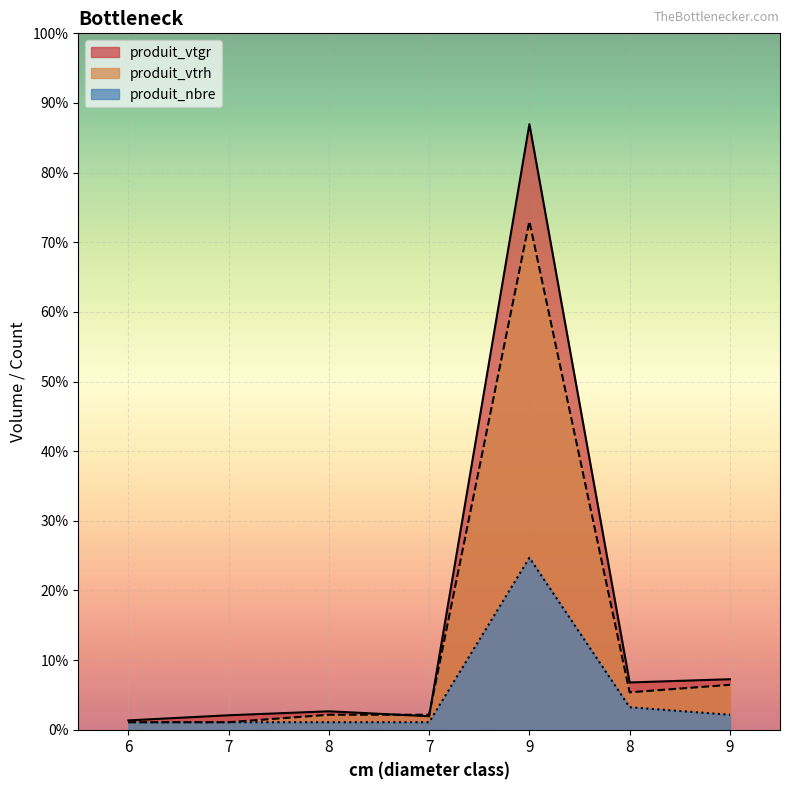

True or false: produit_vtgr and produit_nbre intersect in this chart.

False